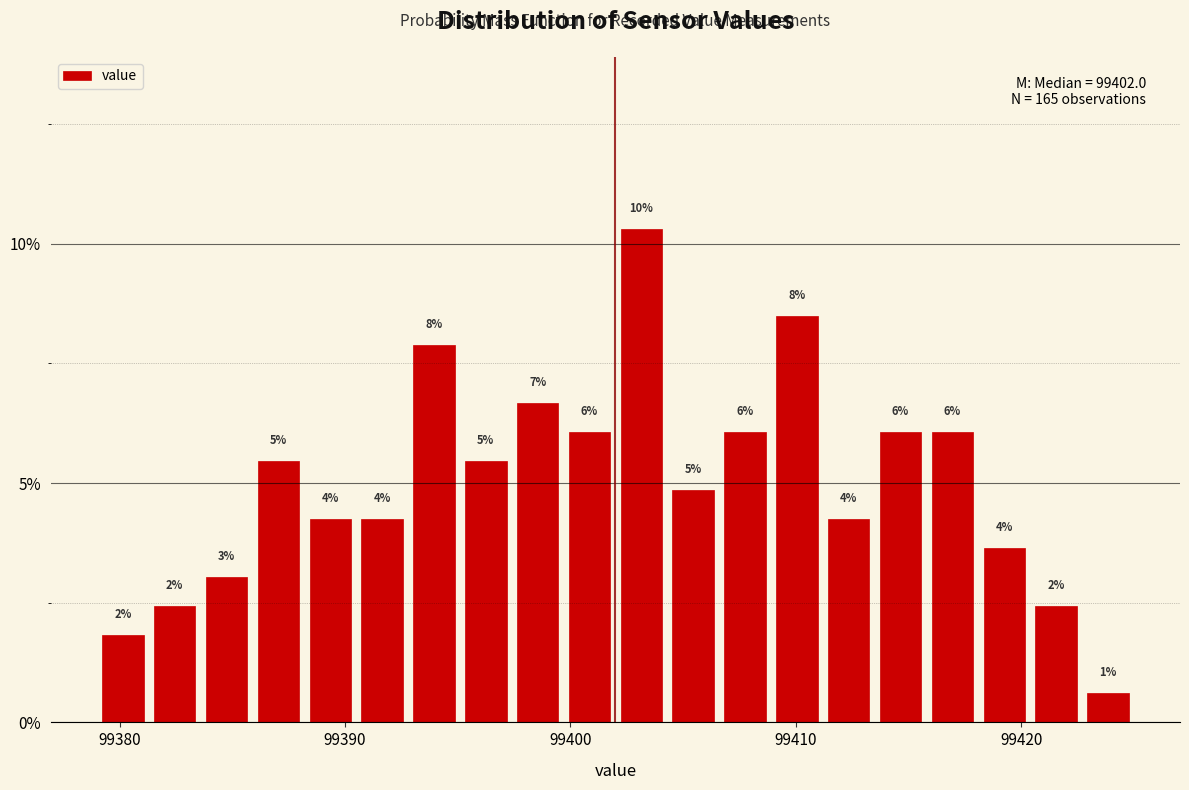

Around what value on the x-axis is the tallest bar? Give the approximate position of its centre, as read against the axis.

99403